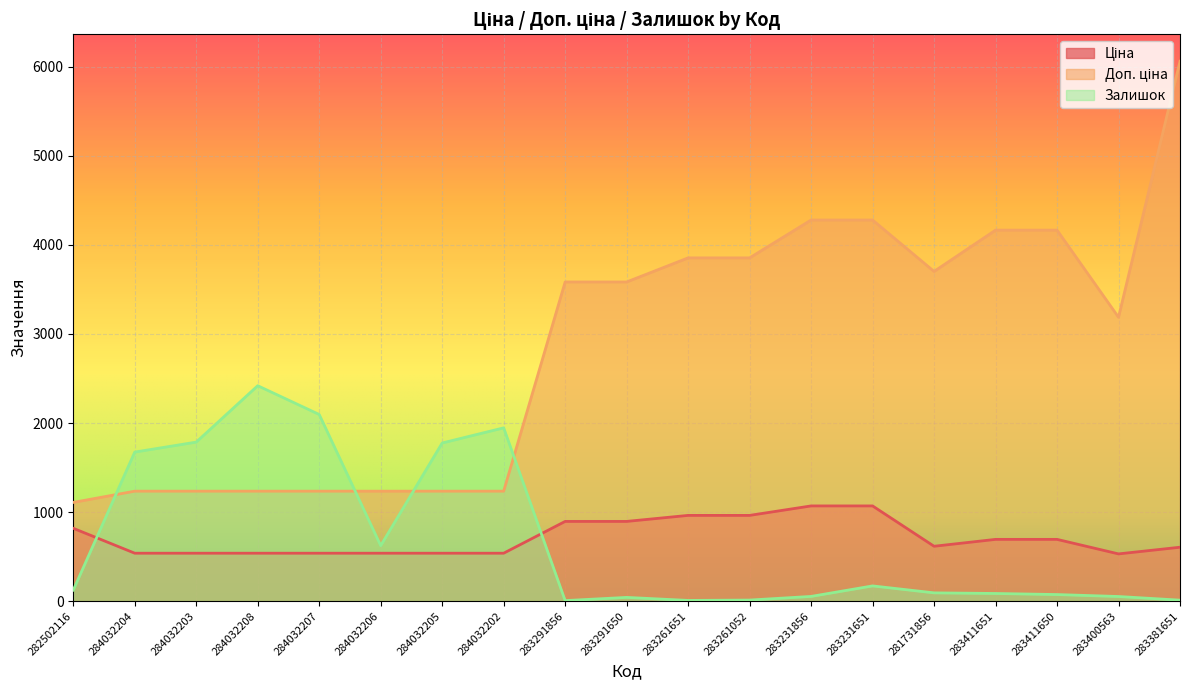

What is the difference between the maximum and minimum values in the Доп. ціна series?

4952.0